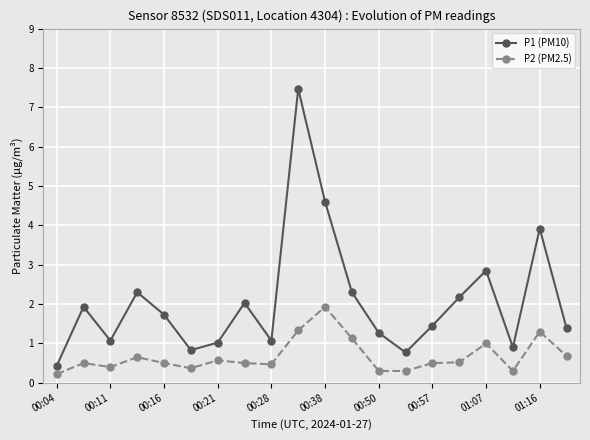

What is the value of the P2 (PM2.5) point at the 11th from the left?

1.9